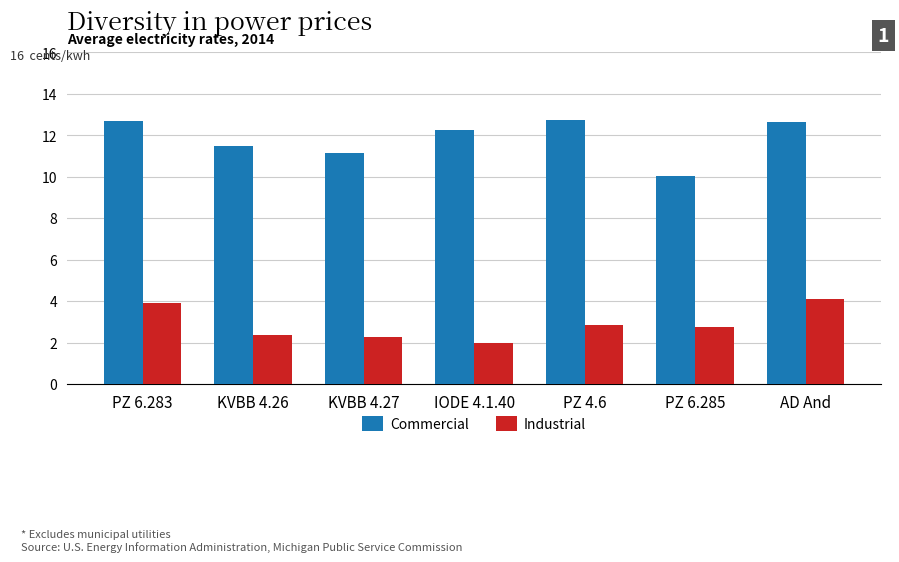

Which series has the largest range (max minus min)?

Commercial